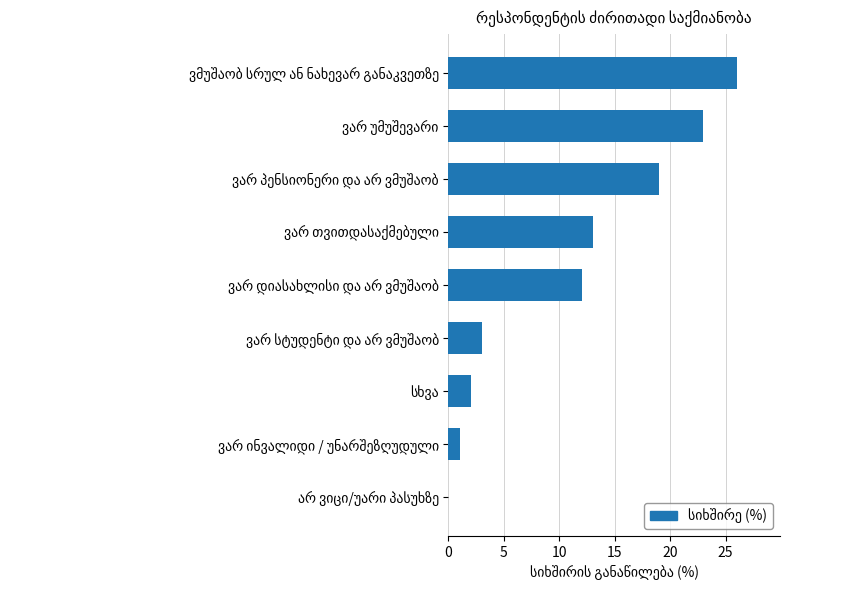

What is the sum of all values?

99